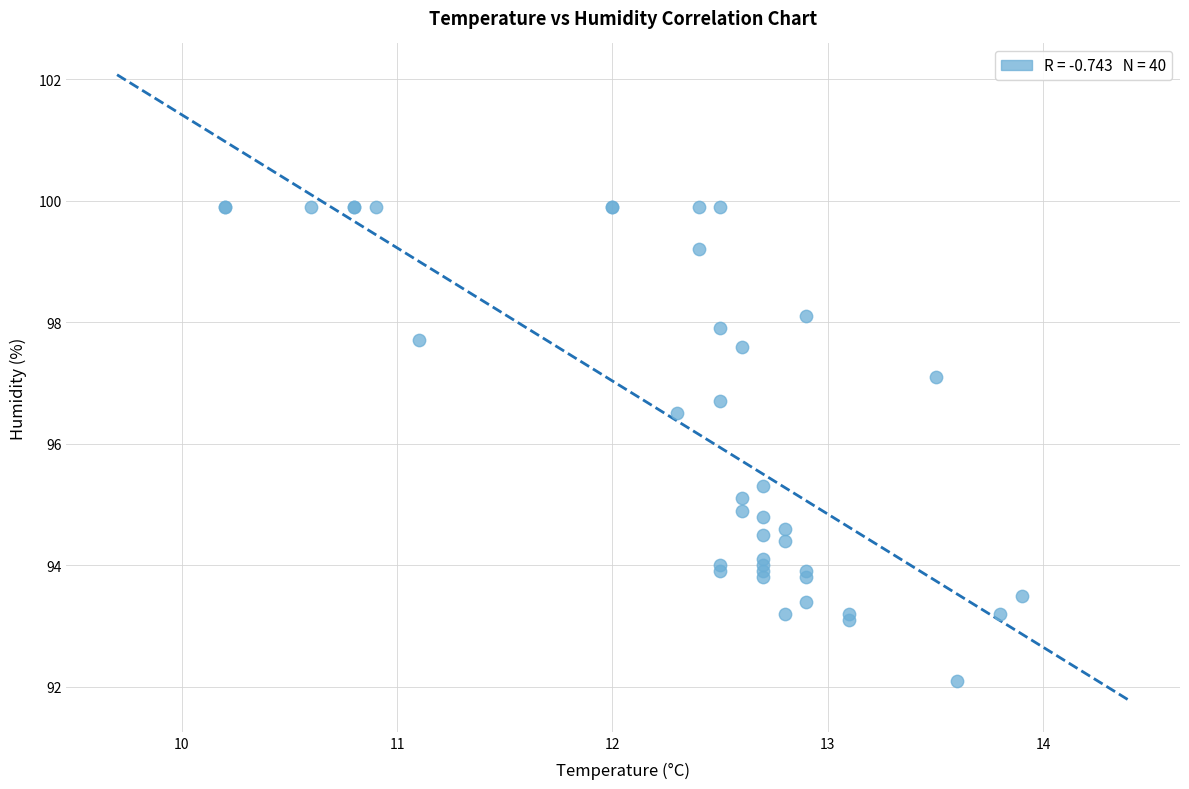

What Y value in the scatter plot is closest to 96?

96.5